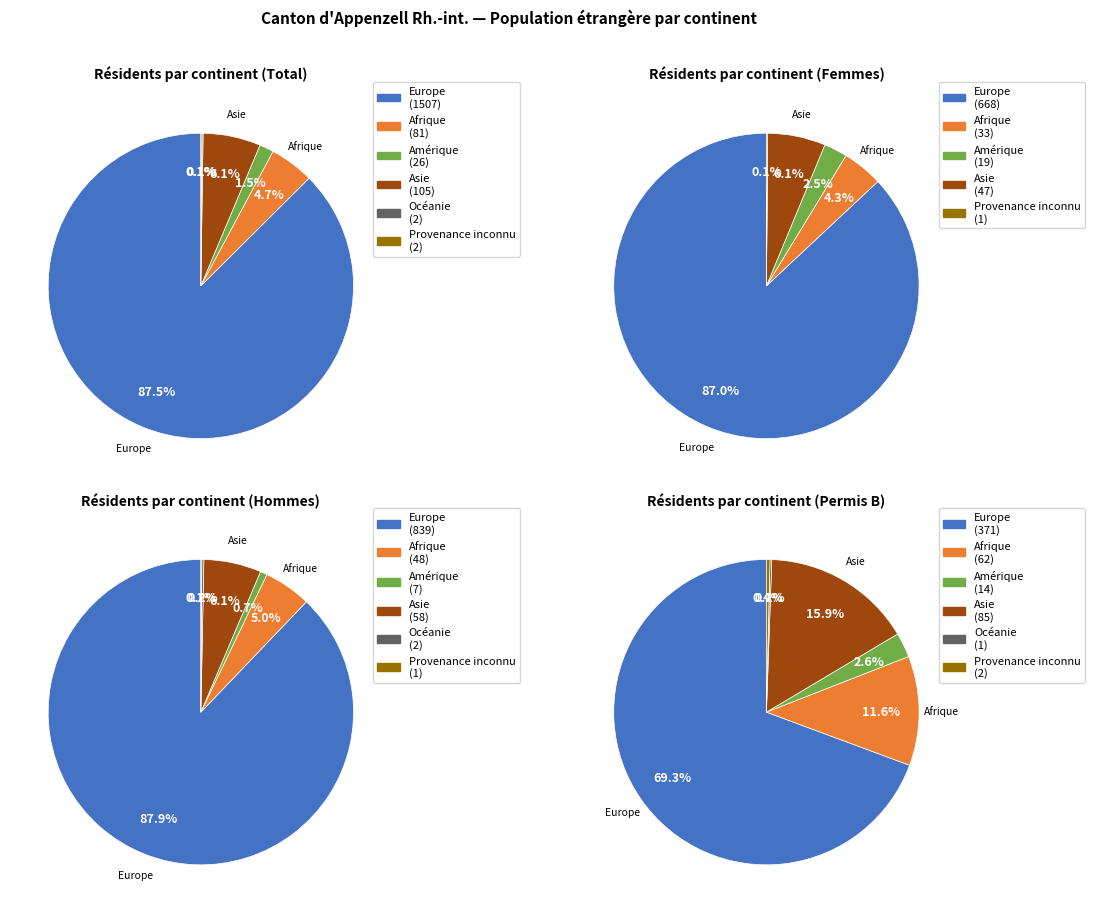

Count the number of slices in the pie.

6